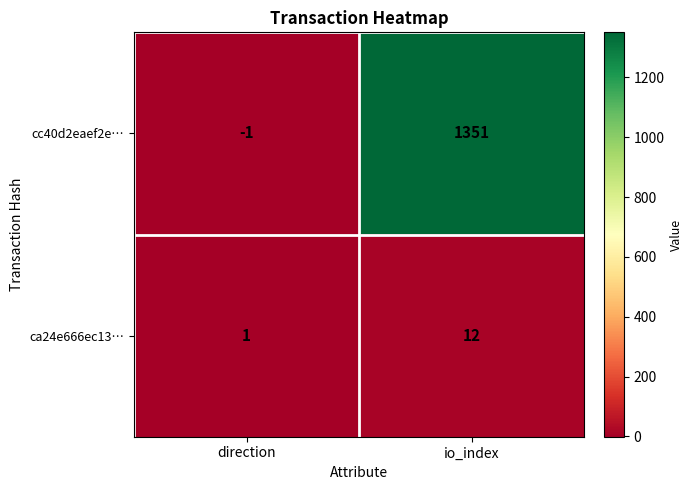

What is the sum of all ca24e666ec13… values?

13